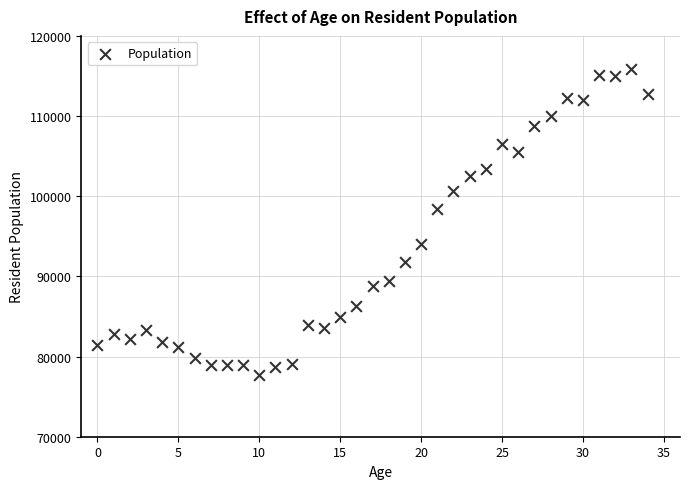

What is the range of Y values (max minus min)?

38198